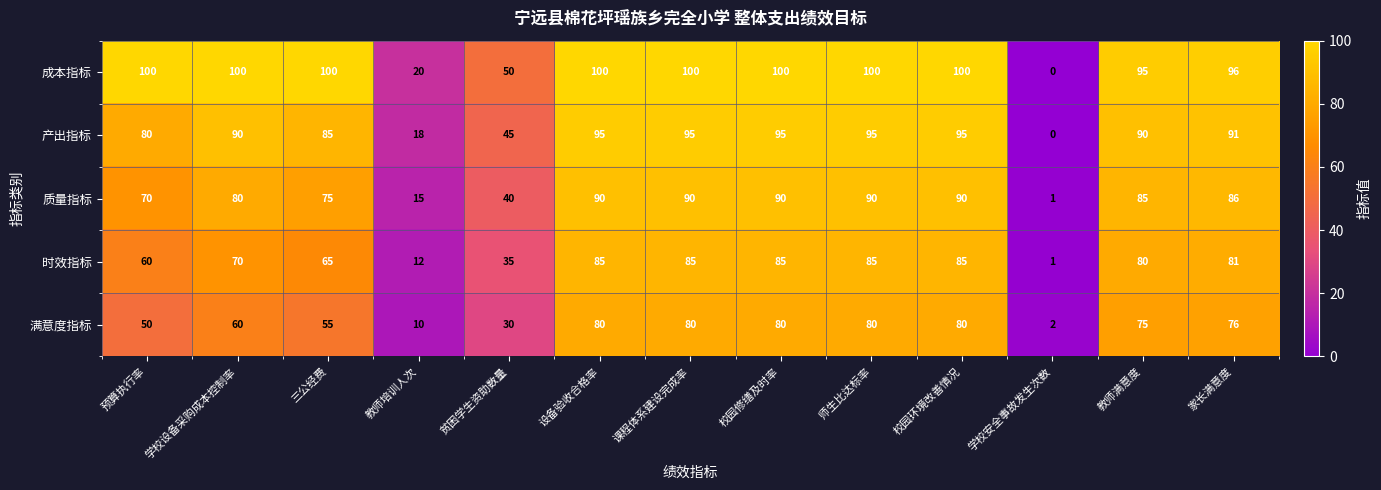

Rank the series at 学校设备采购成本控制率 from lowest to highest value.

满意度指标, 时效指标, 质量指标, 产出指标, 成本指标